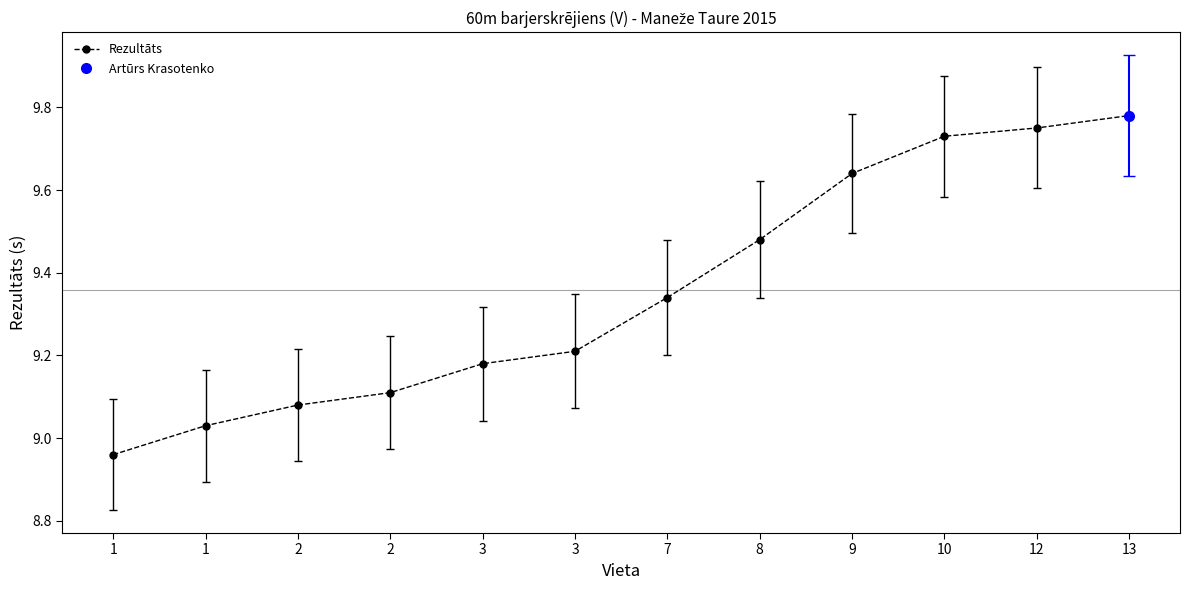

What is the difference between the second highest and second lowest values?

0.7